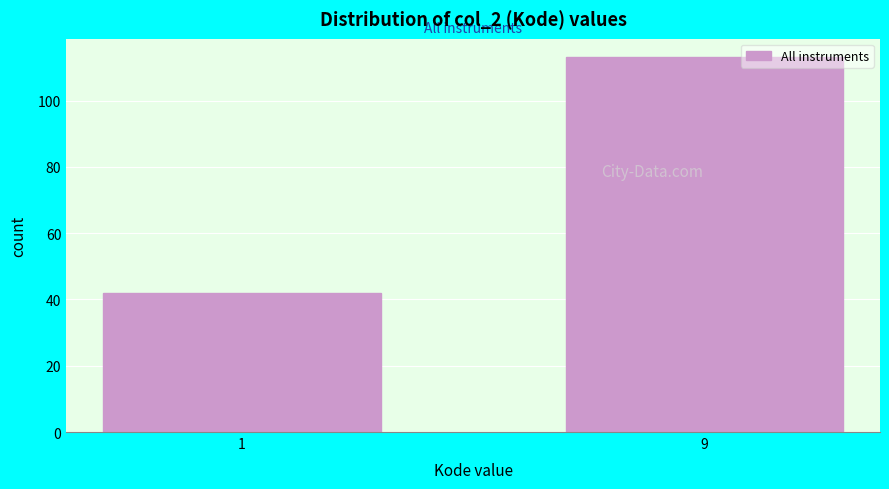

Reading right to left, list all the values displayed in this chart.

9=113	1=42